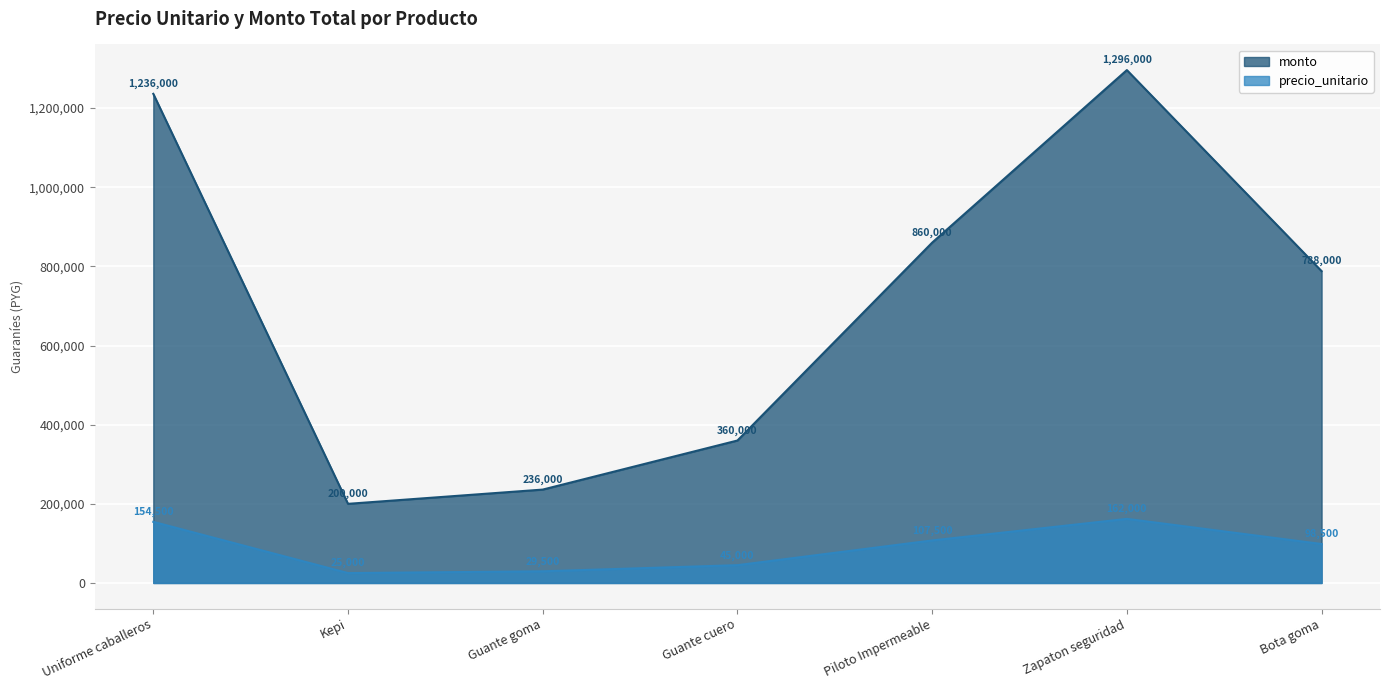

Which category has the lowest value across all series?

Kepi